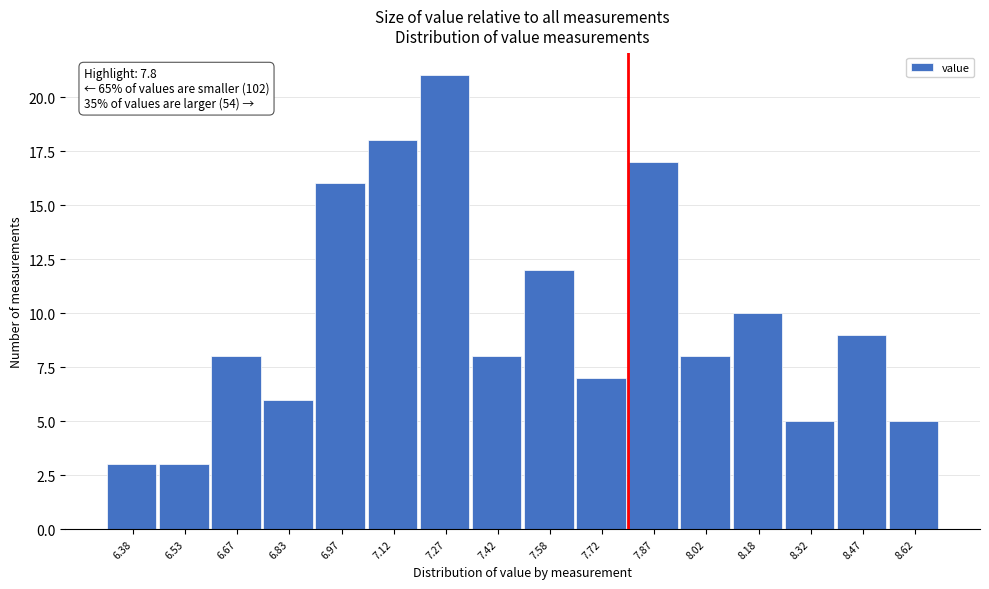

Which range on the x-axis has the tallest bar?

7.20 to 7.35